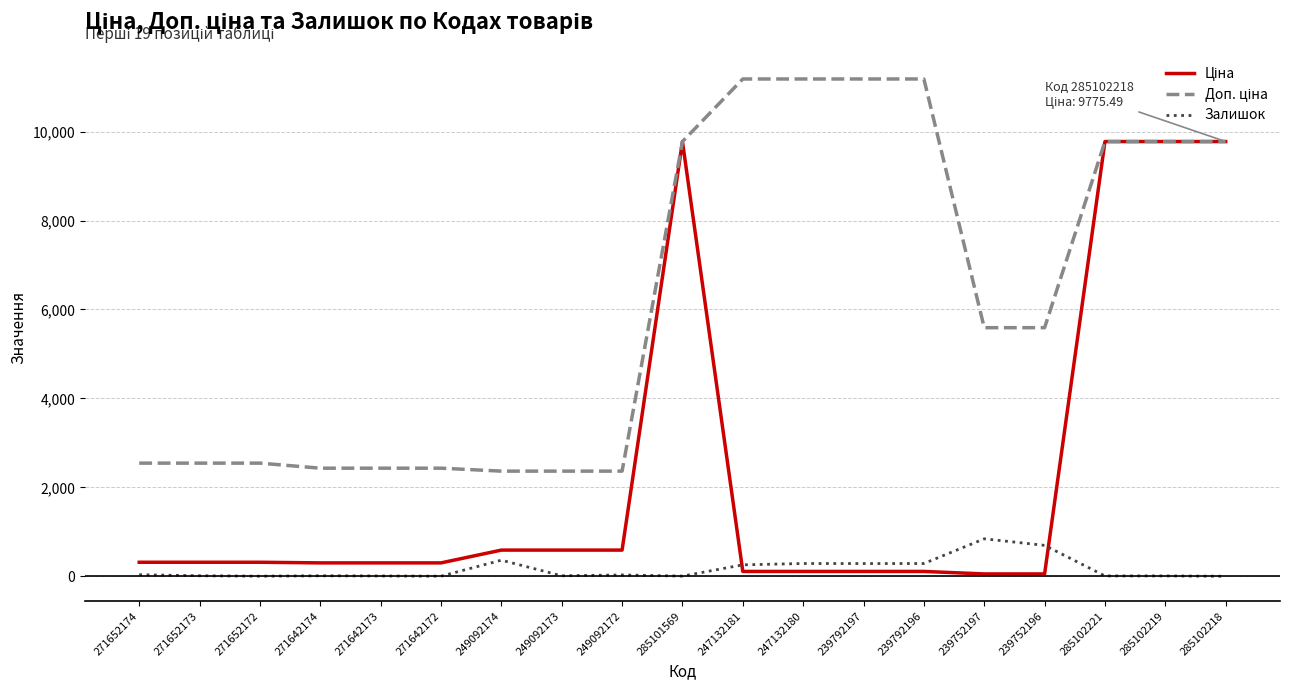

What is the sum of all Залишок values?

3203.0